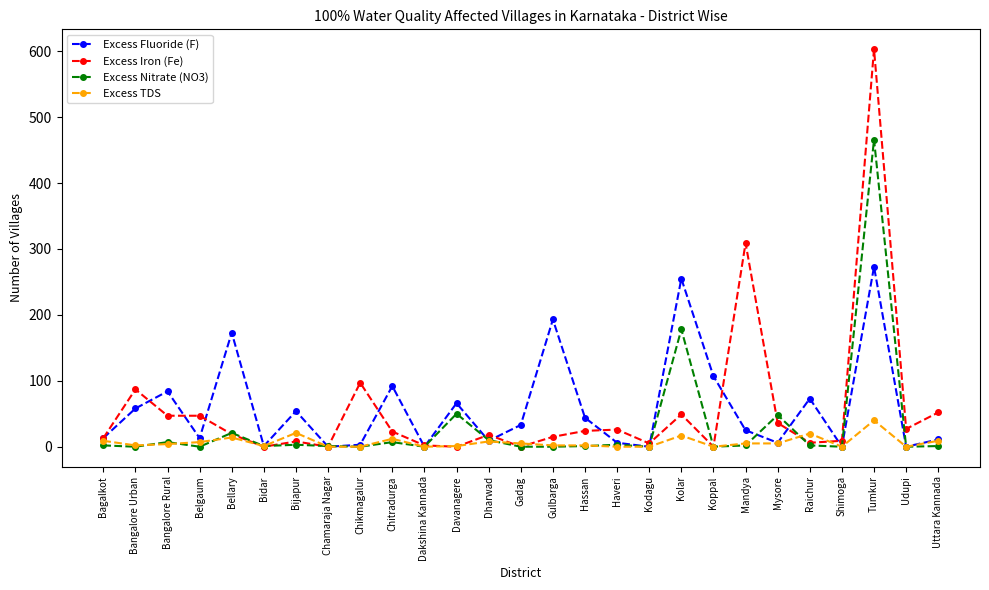

What is the greatest value displayed?

603